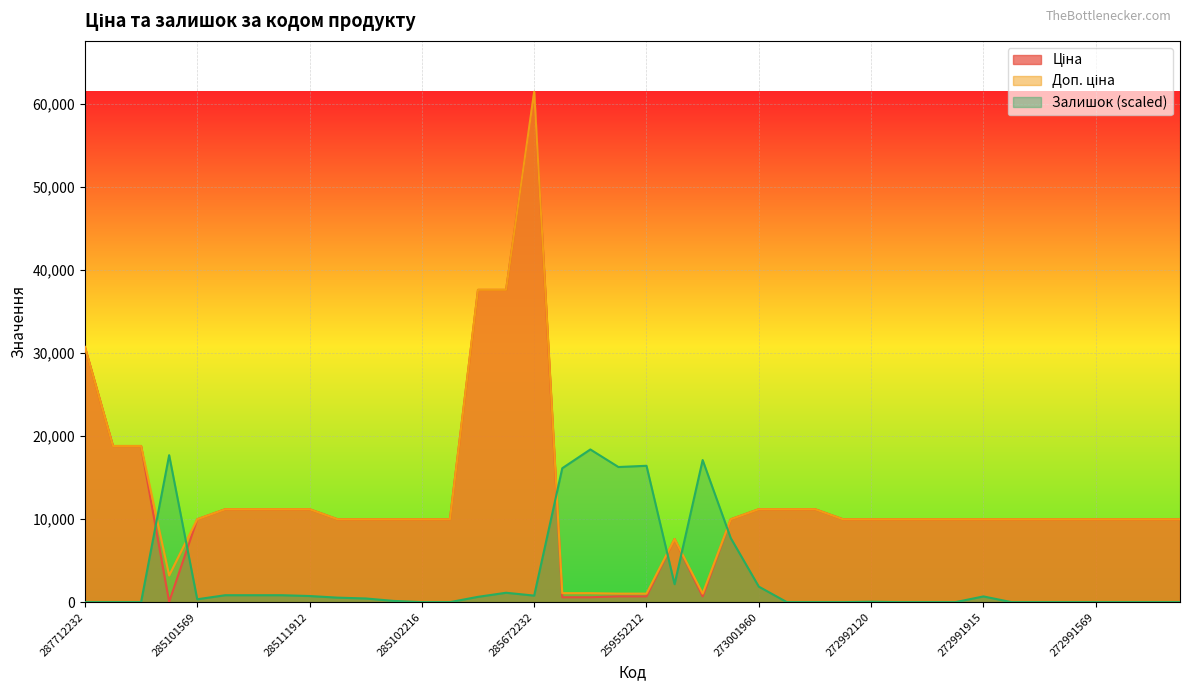

What is the total value across all series at 285102221?

20490.6